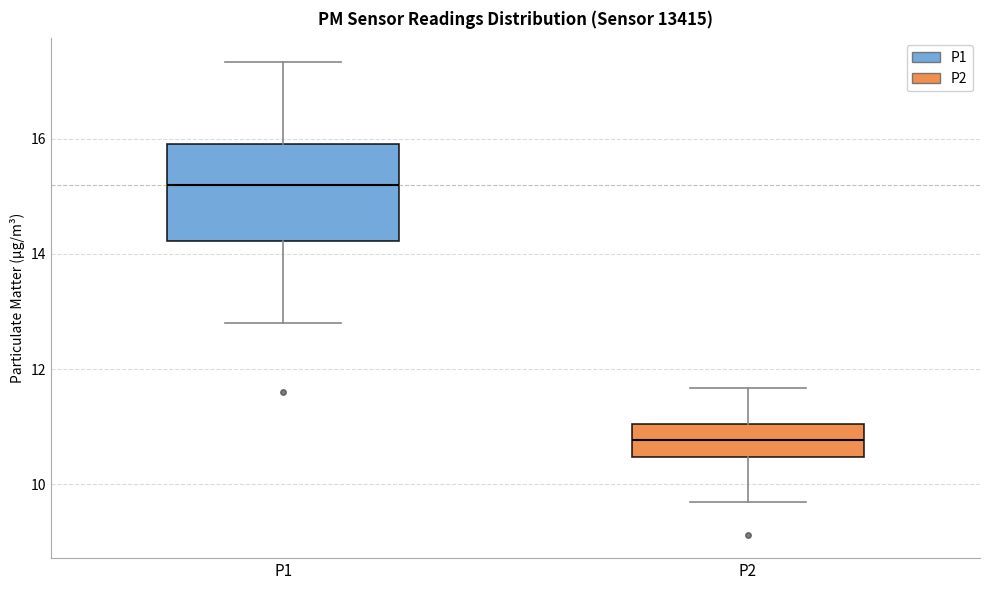

Reading left to right, read every box against the y-axis: the position of its median line, the range the box covers, and the ends of its whiskers. The values are not printed on the chart, so give them approximately, as read against the axis.

P1: median 15.2, box 14.2 to 16.0, whiskers 12.8 to 17.4
P2: median 10.8, box 10.4 to 11.0, whiskers 9.8 to 11.6